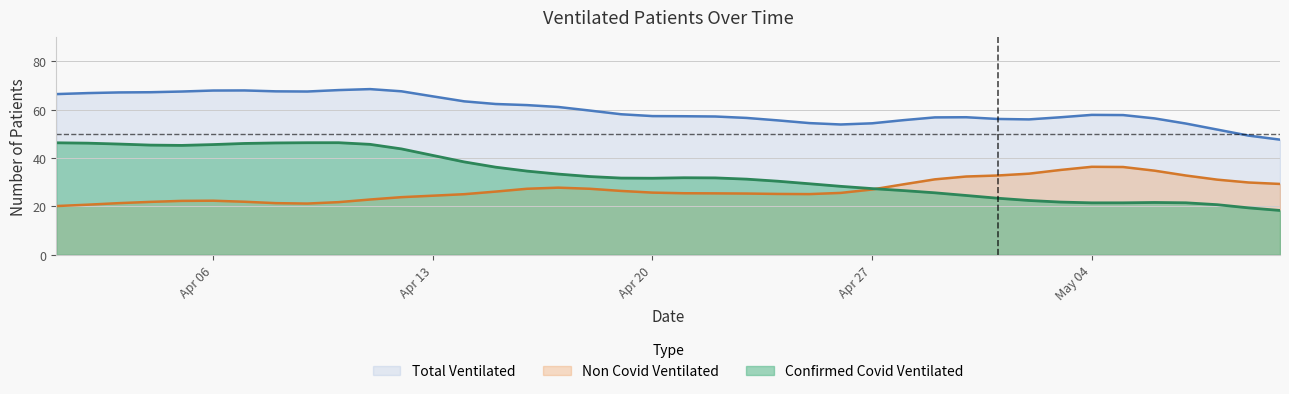

What are all the series names shown in the legend?

Total Ventilated, Non Covid Ventilated, Confirmed Covid Ventilated